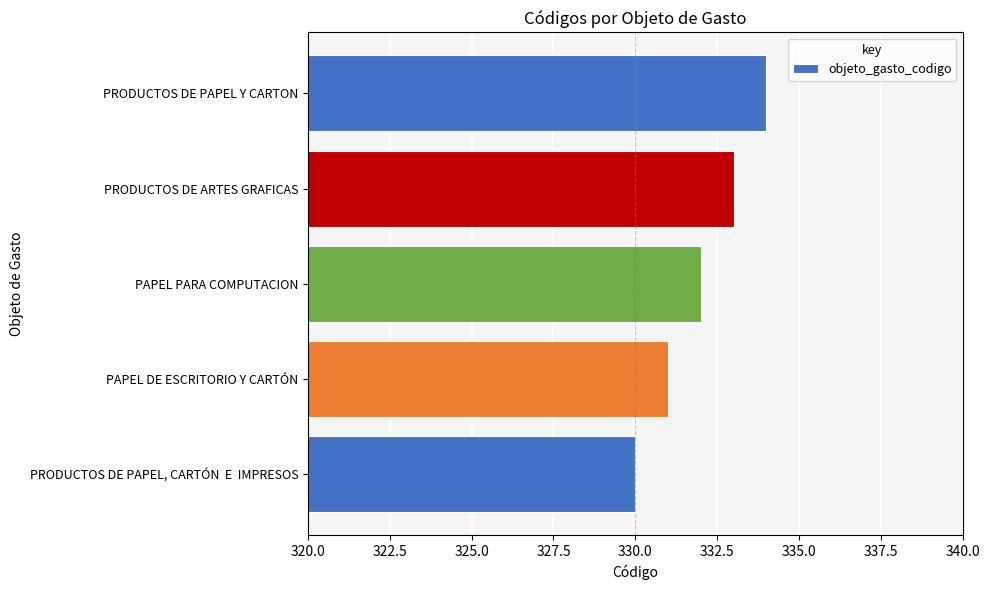

What is the sum of all values?

1660